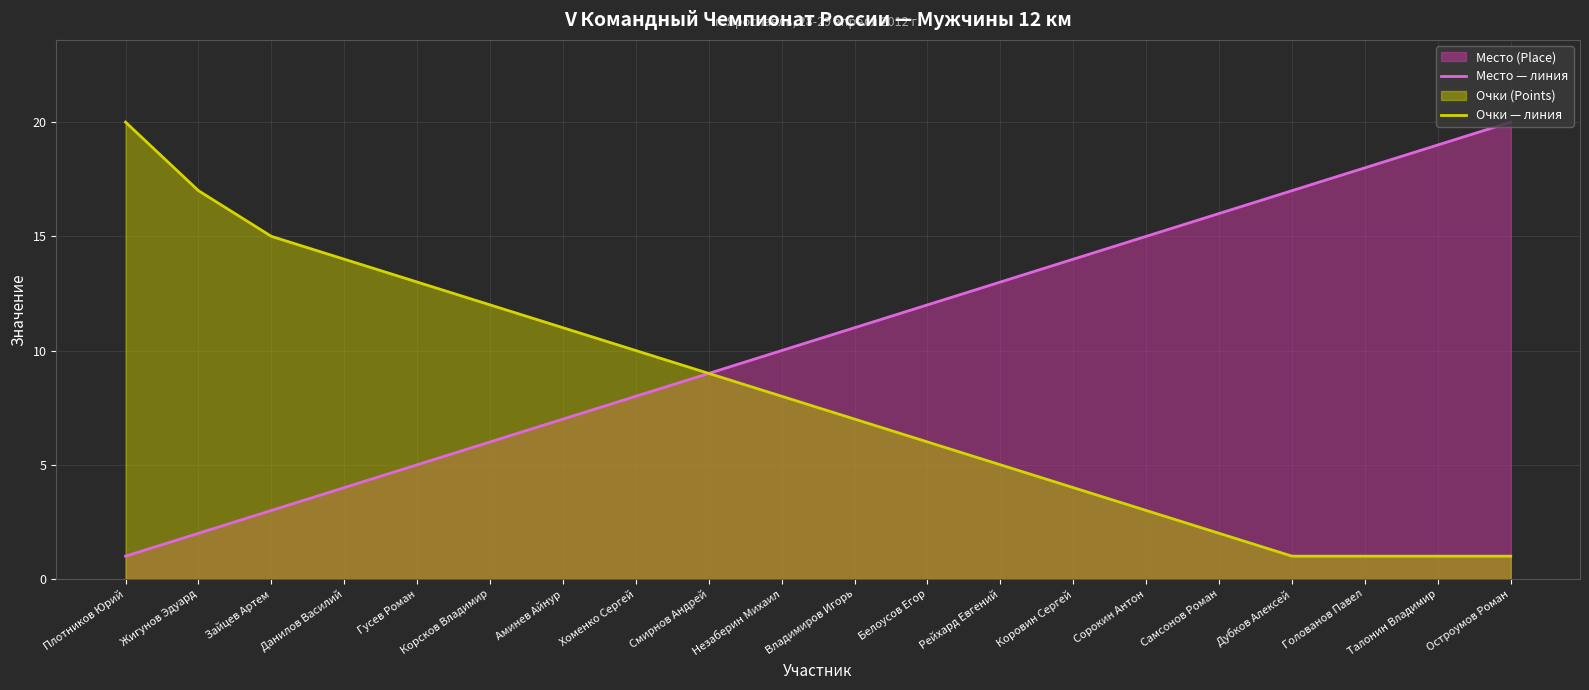

What is the label of the 7th point from the left?

Аминев Айнур